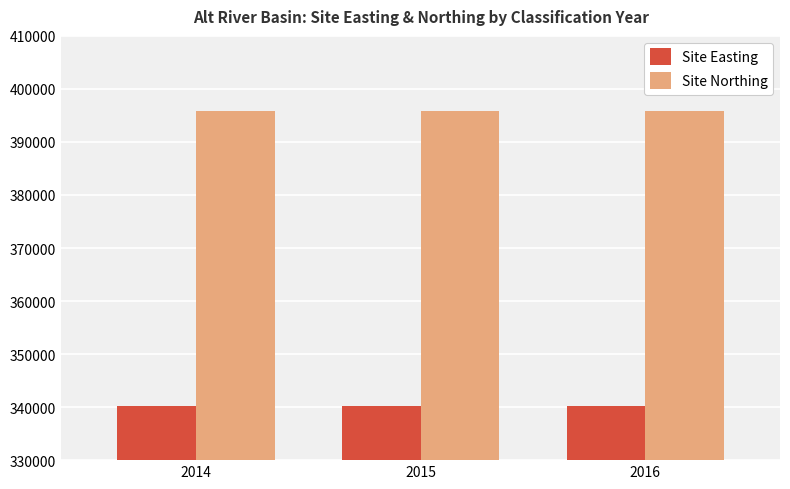

What is the value of the Site Northing bar at the 2nd from the left?

395800